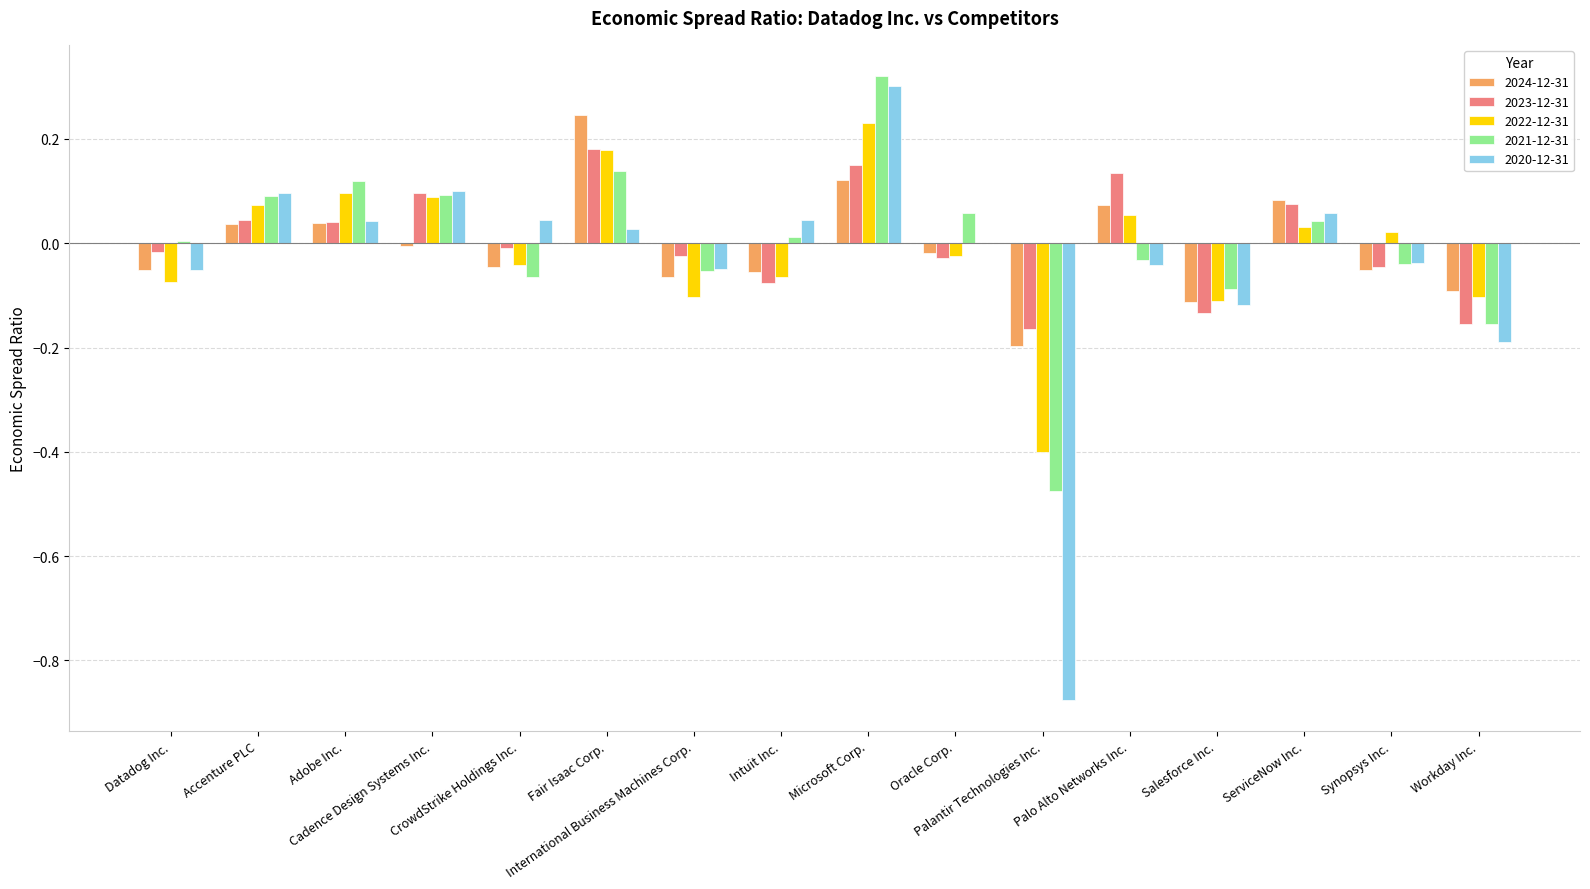

The 2021-12-31 series shows 0.2 at Microsoft Corp.. True or false?

False